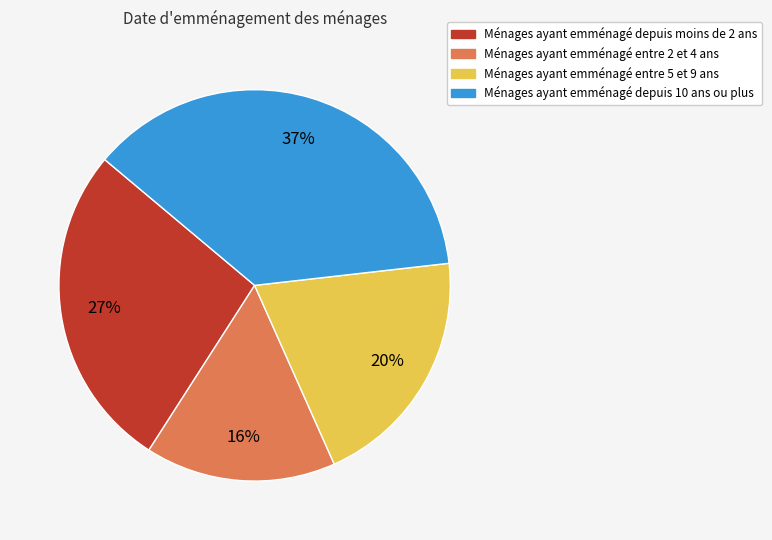

To the nearest percent, what is the average slice percentage?

25%